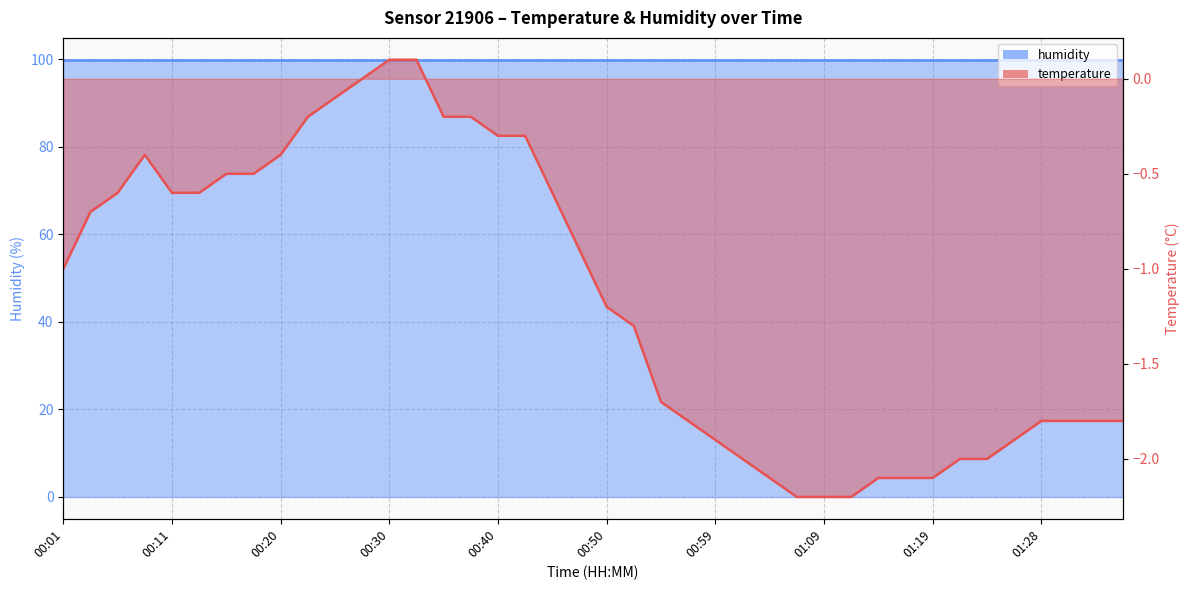

List the labels in order of value, largest first.

00:30, 00:33, 00:28, 00:25, 00:23, 00:35, 00:37, 00:40, 00:42, 00:08, 00:20, 00:16, 00:18, 00:06, 00:11, 00:13, 00:45, 00:03, 00:47, 00:01, 00:50, 00:52, 00:54, 00:57, 01:28, 01:31, 01:33, 01:36, 00:59, 01:26, 01:02, 01:21, 01:24, 01:04, 01:14, 01:16, 01:19, 01:07, 01:09, 01:11